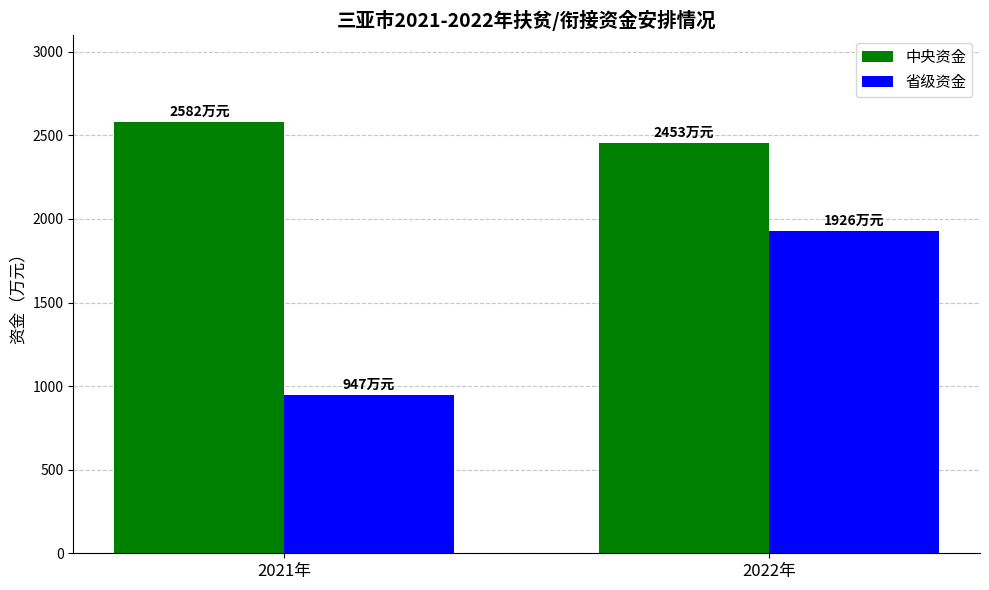

At which category does the chart reach its minimum across all series?

2021年